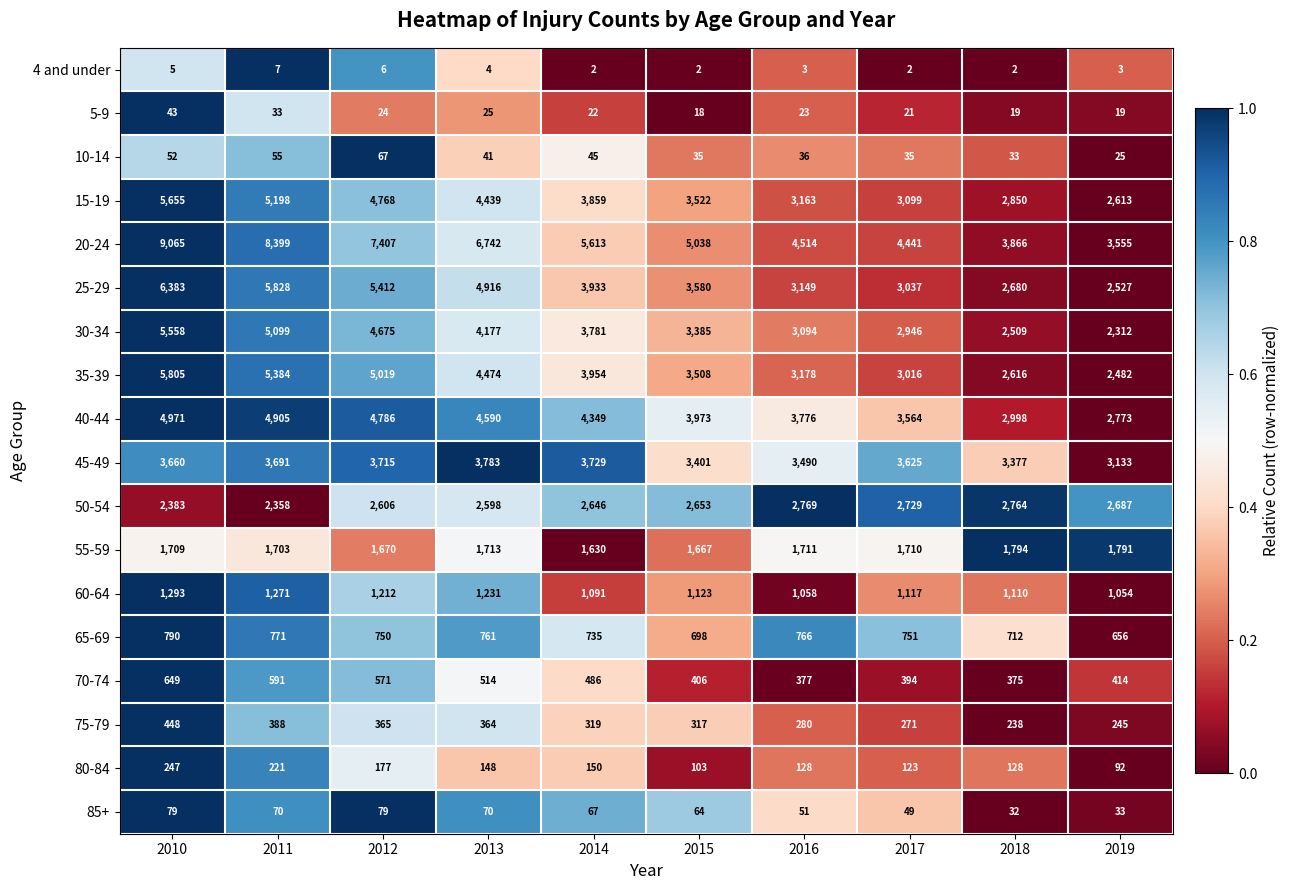

How many categories are shown in the chart?

10